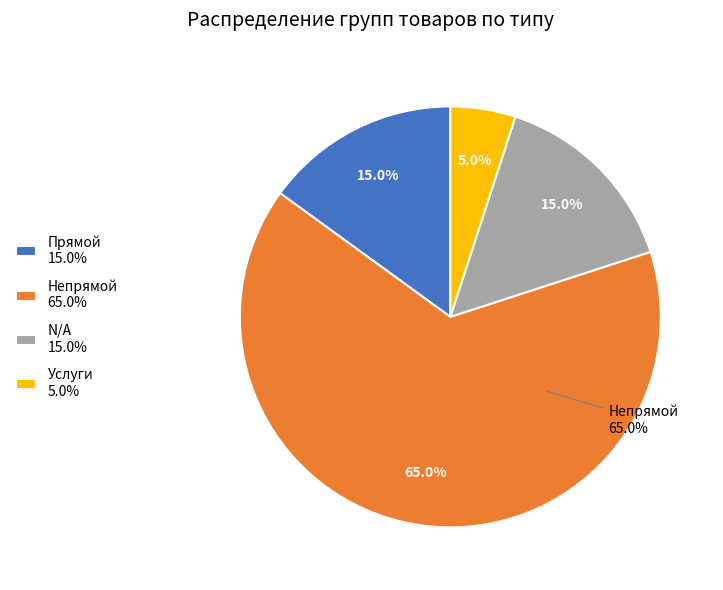

Between Прямой and Непрямой, which is larger?

Непрямой